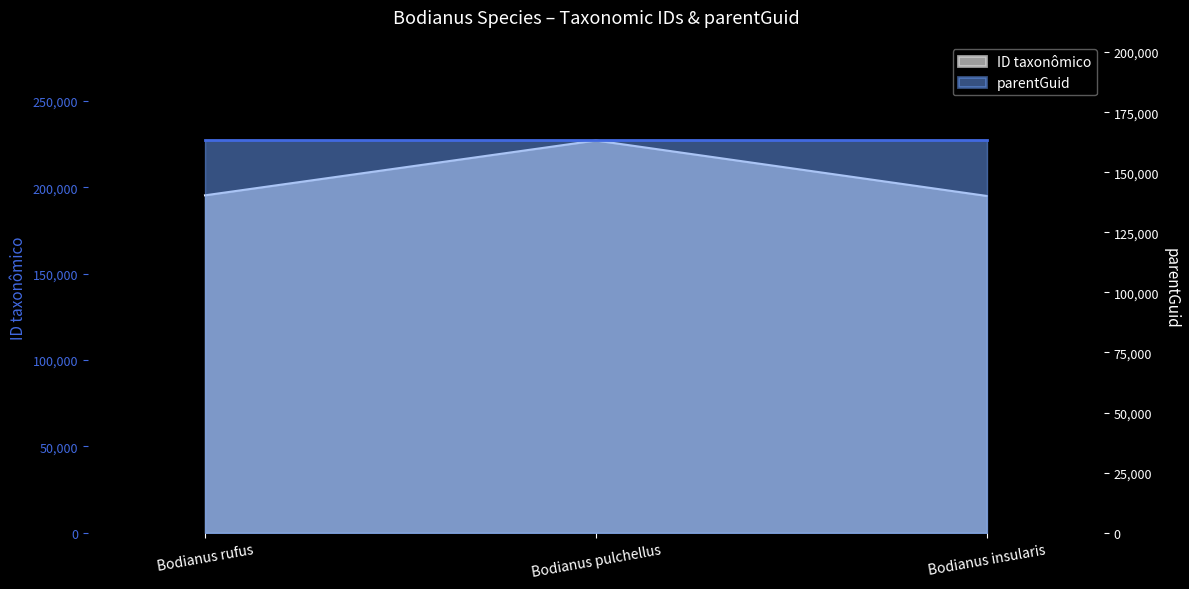

At which category does the chart reach its peak across all series?

Bodianus pulchellus